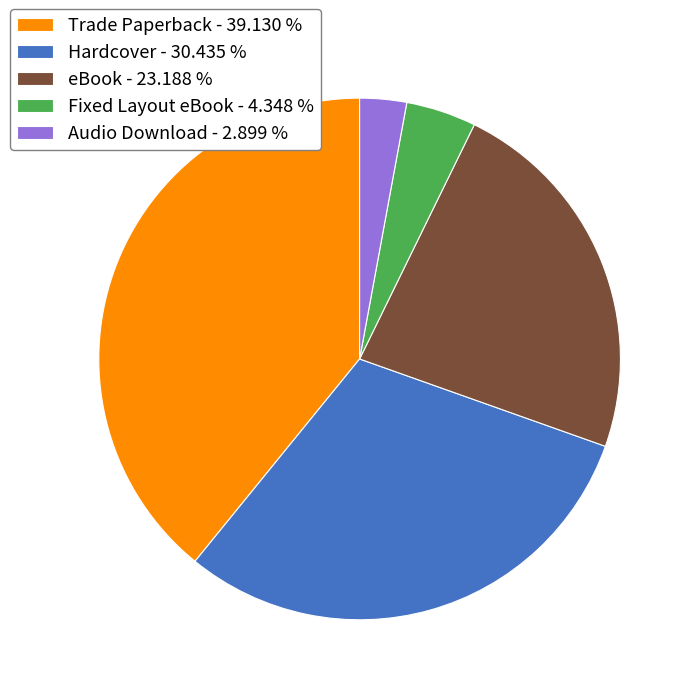

Between Trade Paperback - 39.130 % and Hardcover - 30.435 %, which is larger?

Trade Paperback - 39.130 %